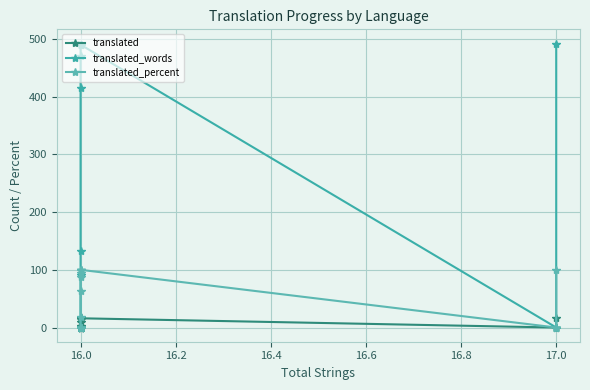

What is the difference between the maximum and minimum values in the translated_percent series?

100.0